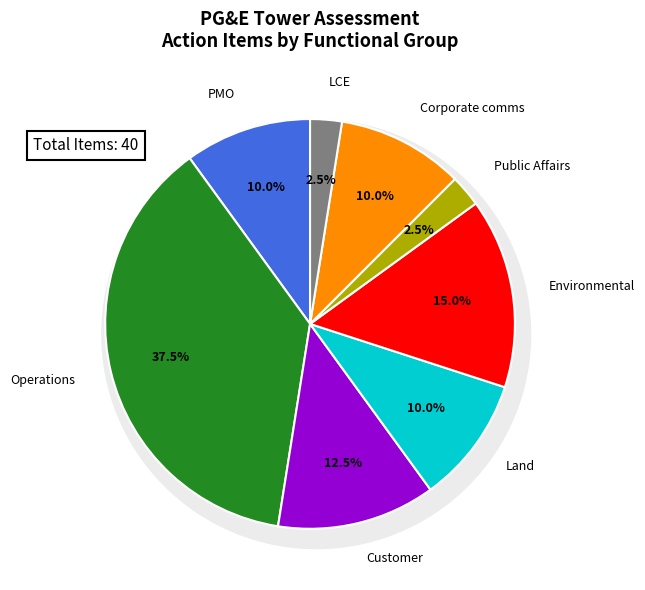

Rank the categories by value from highest to lowest.

Operations, Environmental, Customer, PMO, Land, Corporate comms, Public Affairs, LCE